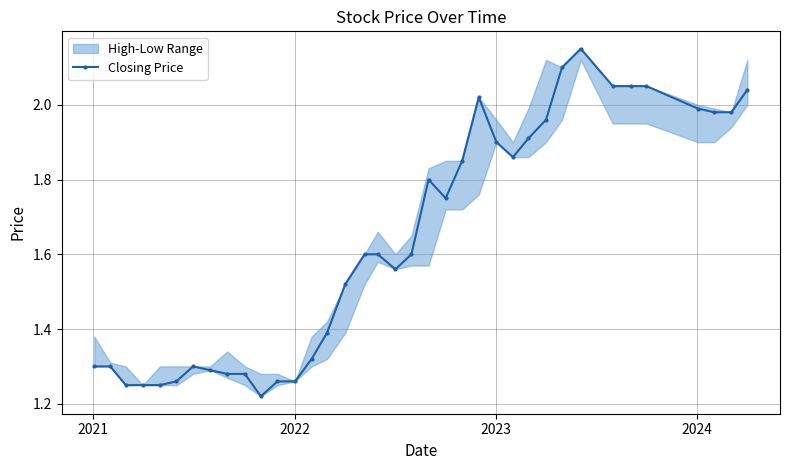

What is the smallest value displayed?

1.2